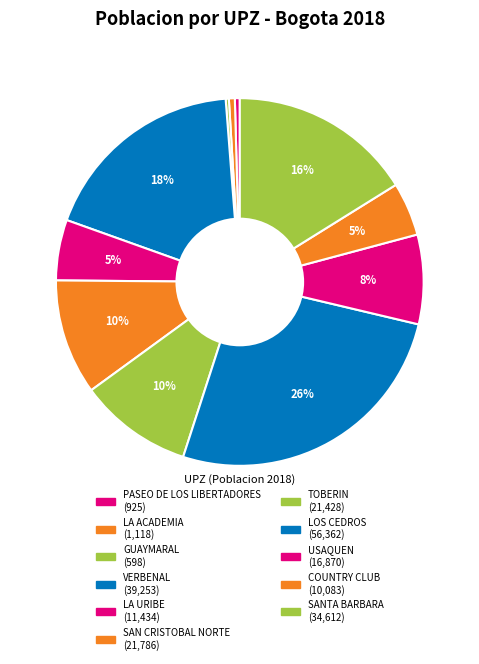

What portion of the pie excludes LA URIBE?

94.7%